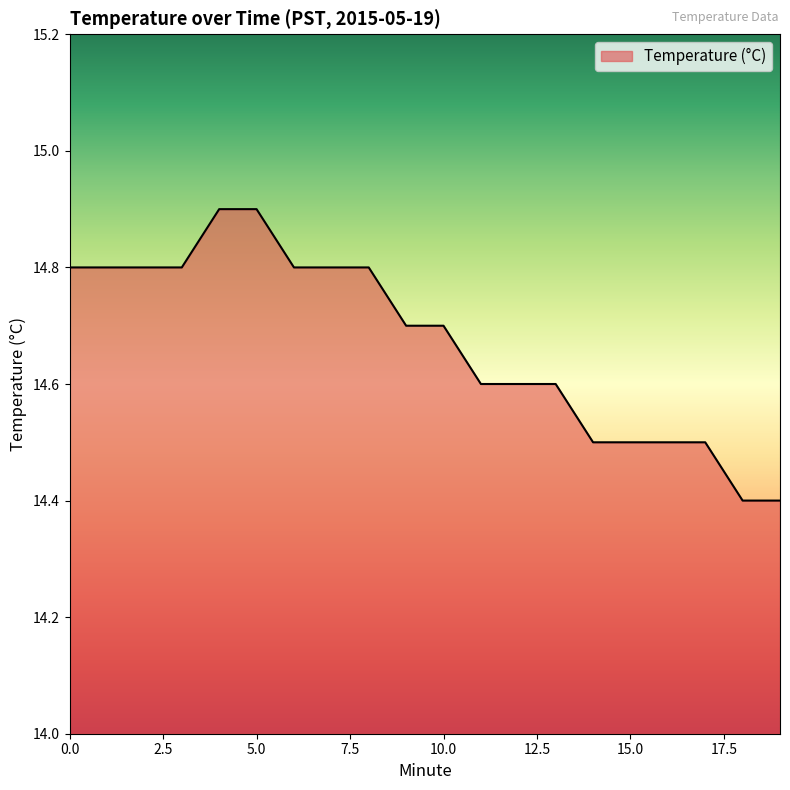

What is the greatest value displayed?

14.9